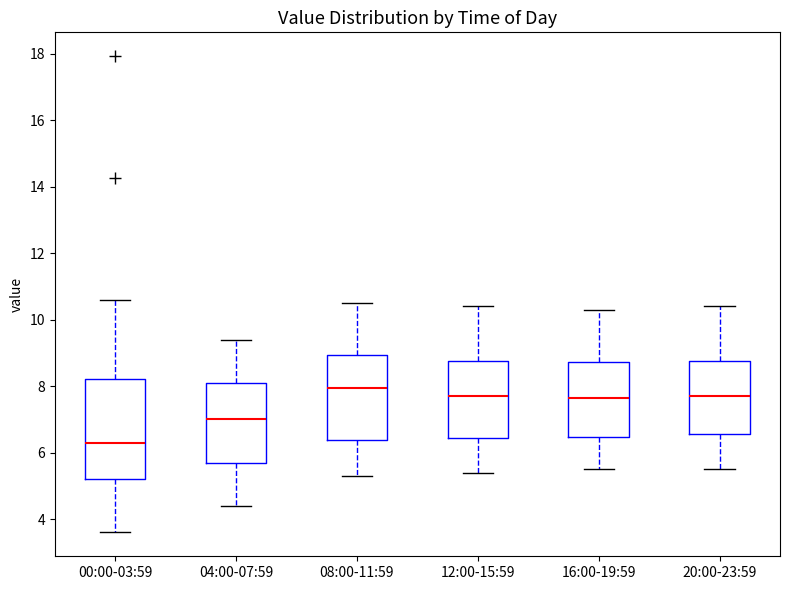

Reading left to right, transcribe this box plot: for each box, give where its median line is, the range the box spans, and where its two whiskers end, as read against the y-axis. The values are not printed on the chart, so give them approximately, as read against the axis.

00:00-03:59: median 6.4, box 5.2 to 8.2, whiskers 3.6 to 10.6
04:00-07:59: median 7.0, box 5.6 to 8.2, whiskers 4.4 to 9.4
08:00-11:59: median 8.0, box 6.4 to 9.0, whiskers 5.4 to 10.6
12:00-15:59: median 7.8, box 6.4 to 8.8, whiskers 5.4 to 10.4
16:00-19:59: median 7.6, box 6.4 to 8.8, whiskers 5.6 to 10.4
20:00-23:59: median 7.8, box 6.6 to 8.8, whiskers 5.6 to 10.4